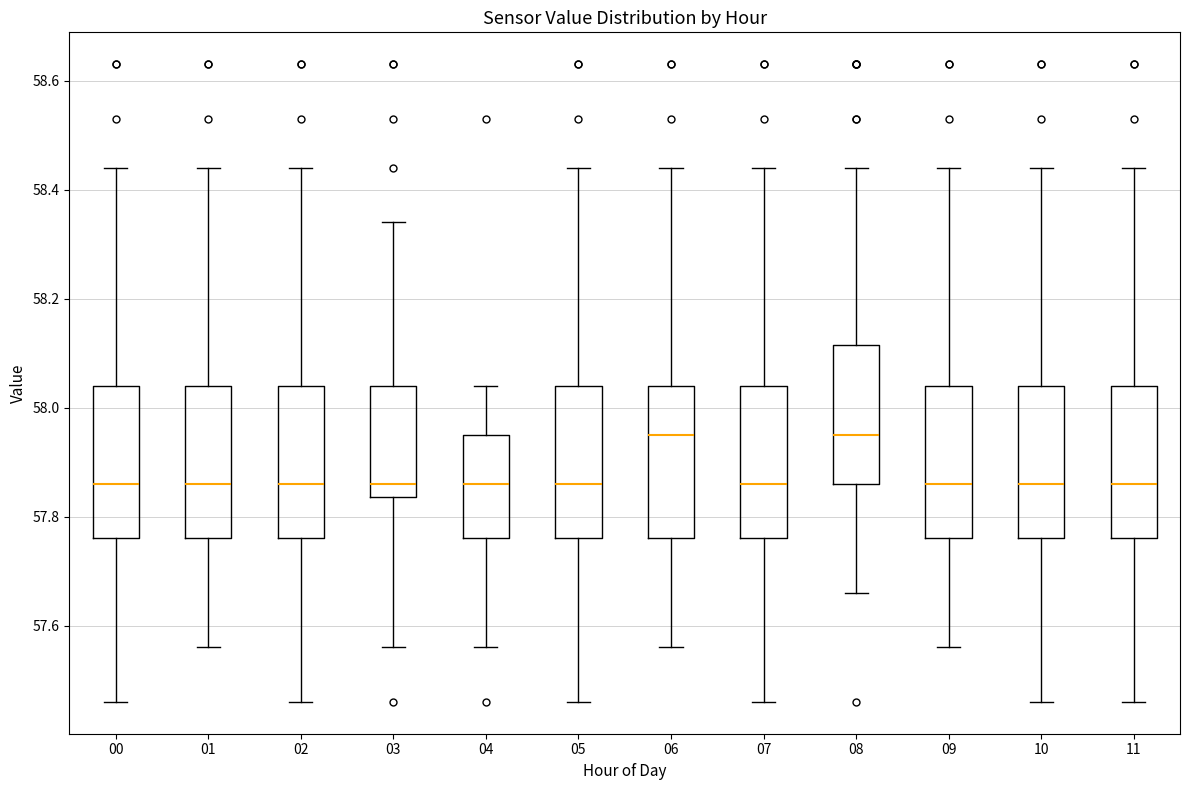

Where is the upper edge of the box at x = 11 on the y-axis? The values are not printed on the chart, so give them approximately, as read against the axis.

58.04